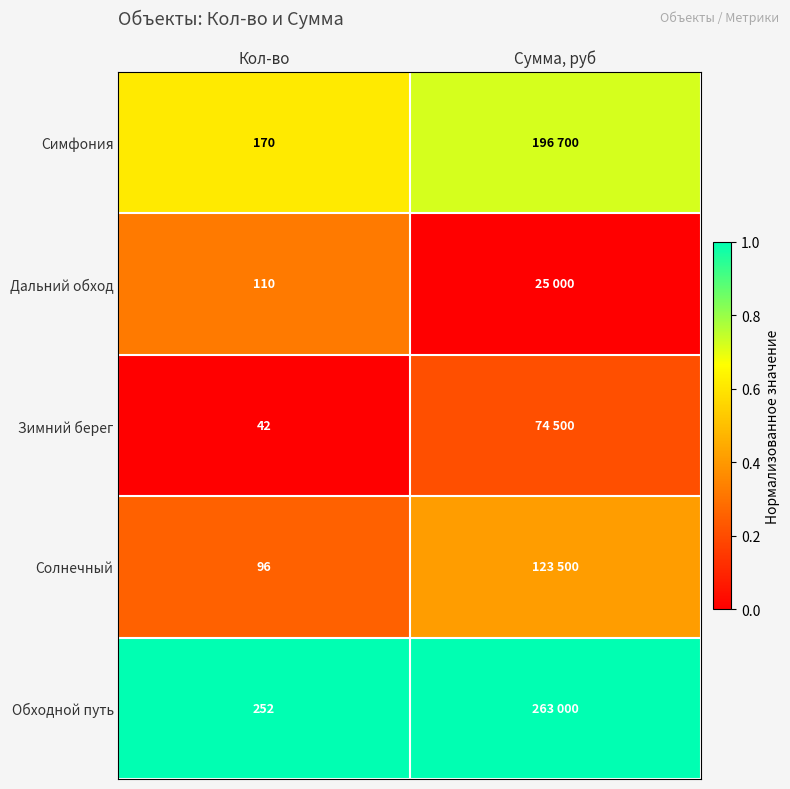

Is the value of Зимний берег at Кол-во greater than the value of Солнечный at Кол-во?

No